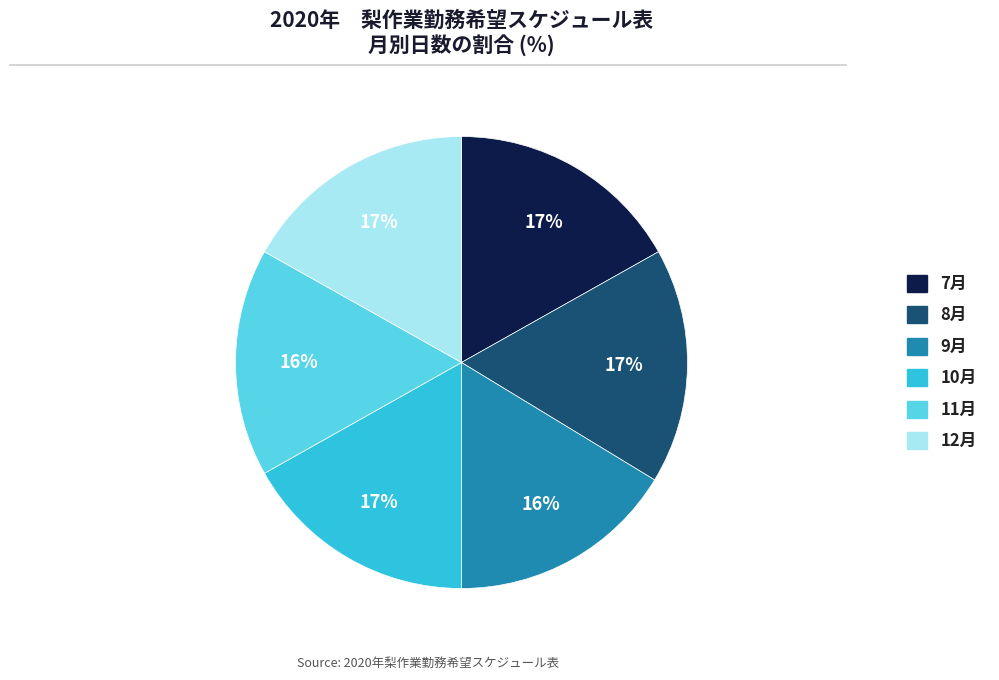

Count the number of slices in the pie.

6